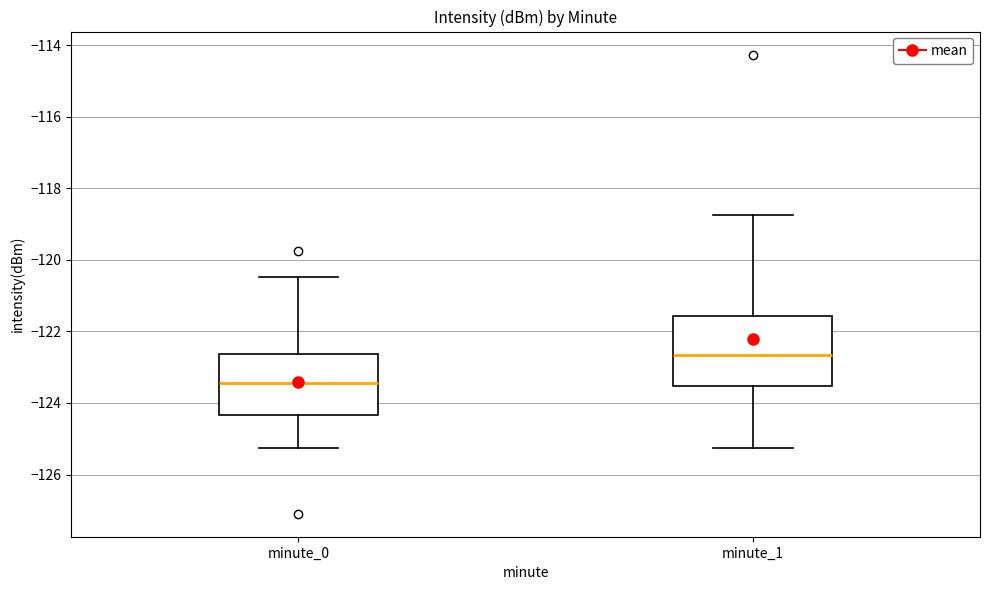

Reading left to right, transcribe this box plot: for each box, give where its median line is, the range the box spans, and where its two whiskers end, as read against the y-axis. The values are not printed on the chart, so give them approximately, as read against the axis.

minute_0: median -123.4, box -124.4 to -122.6, whiskers -125.2 to -120.4
minute_1: median -122.6, box -123.6 to -121.6, whiskers -125.2 to -118.8